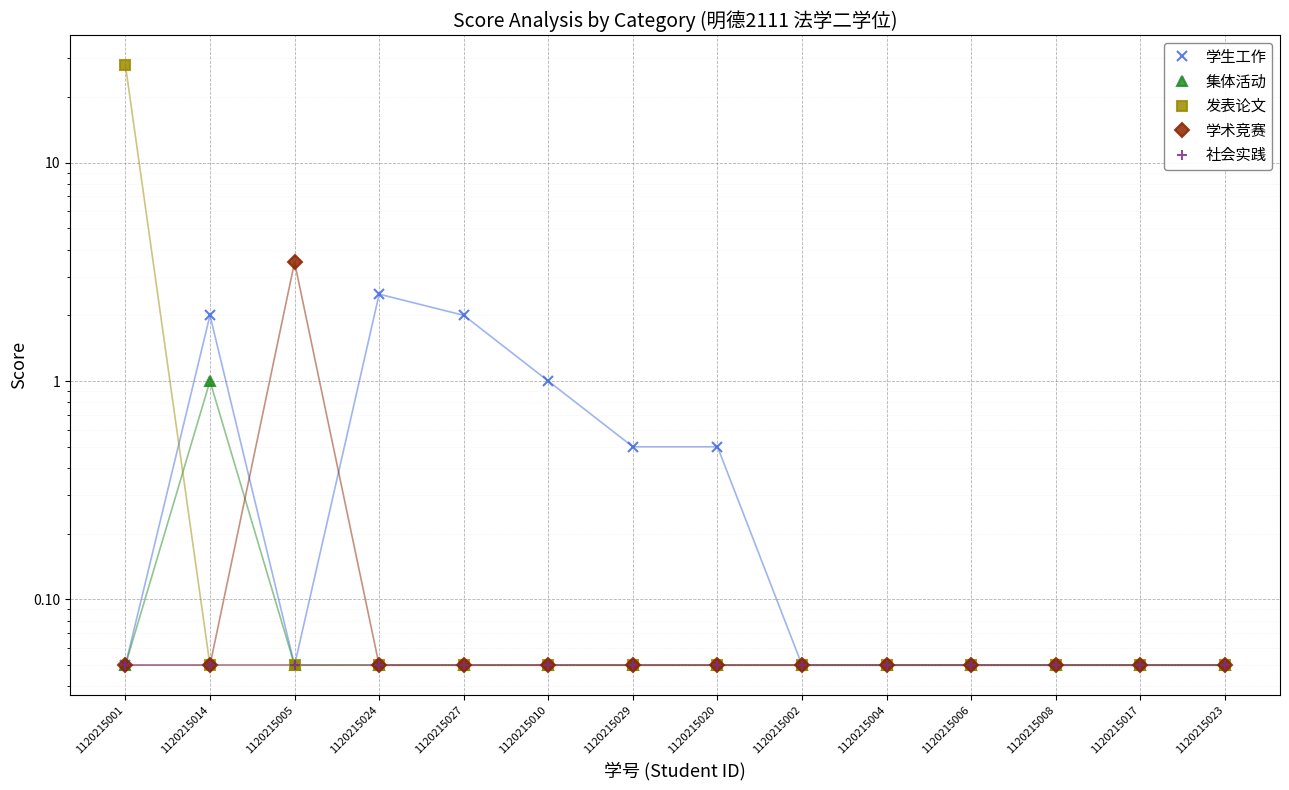

Between 1120215001 and 1120215005, which is larger?

1120215001